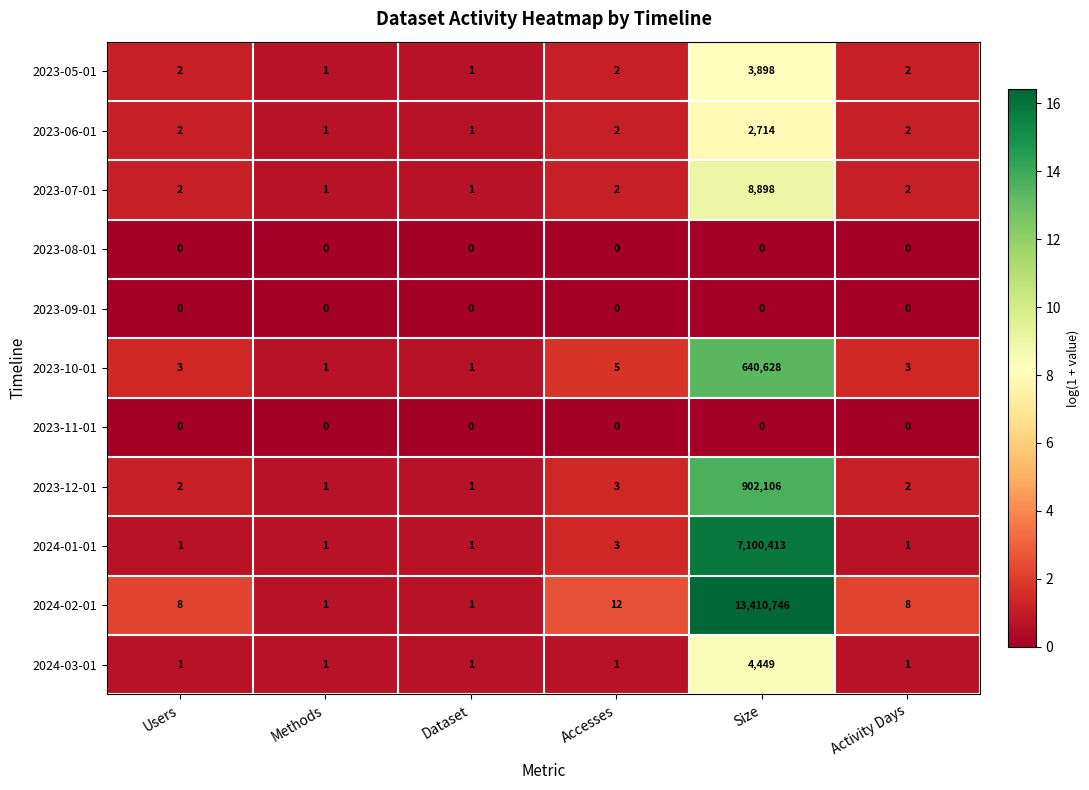

What is the spread (max minus min) of values at Methods?

1